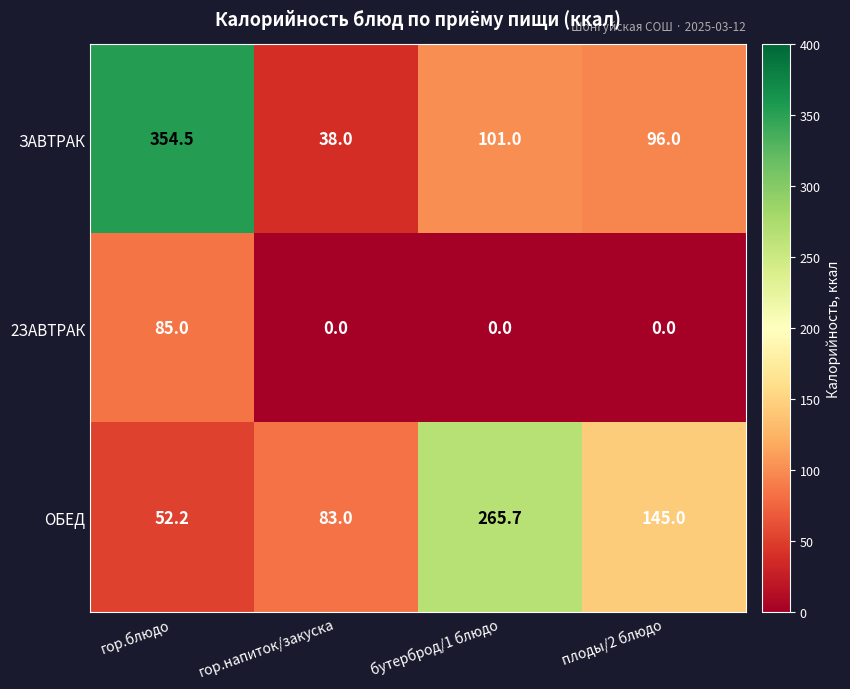

The value of 2ЗАВТРАК at гор.напиток/закуска is 0.0. True or false?

True